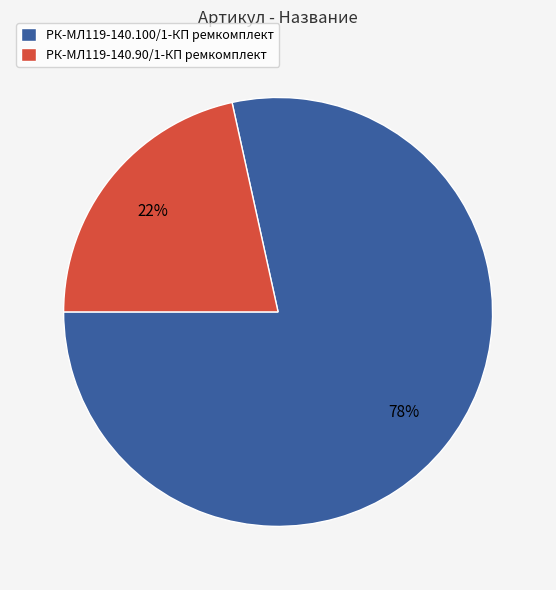

Which slice is the smallest?

РК-МЛ119-140.90/1-КП ремкомплект